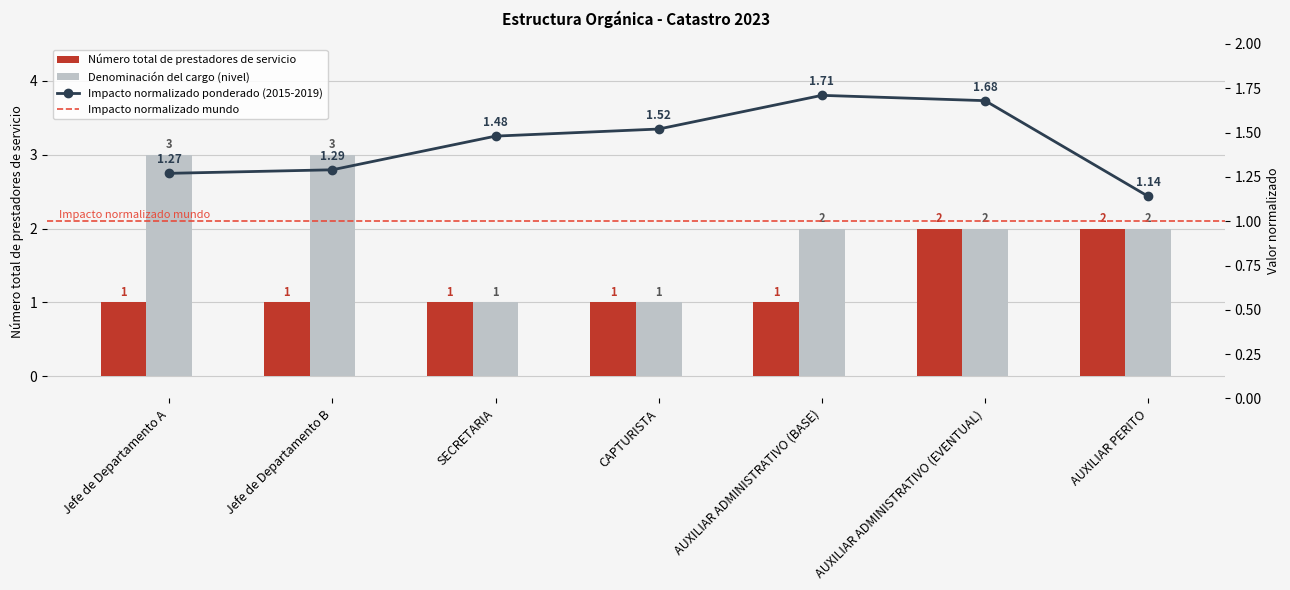

Reading right to left, what are all the values shown in this chart?

Número total de prestadores de servicio: AUXILIAR PERITO=2	AUXILIAR ADMINISTRATIVO (EVENTUAL)=2	AUXILIAR ADMINISTRATIVO (BASE)=1	CAPTURISTA=1	SECRETARIA=1	Jefe de Departamento B=1	Jefe de Departamento A=1
Denominación del cargo: AUXILIAR PERITO=2	AUXILIAR ADMINISTRATIVO (EVENTUAL)=2	AUXILIAR ADMINISTRATIVO (BASE)=2	CAPTURISTA=1	SECRETARIA=1	Jefe de Departamento B=3	Jefe de Departamento A=3